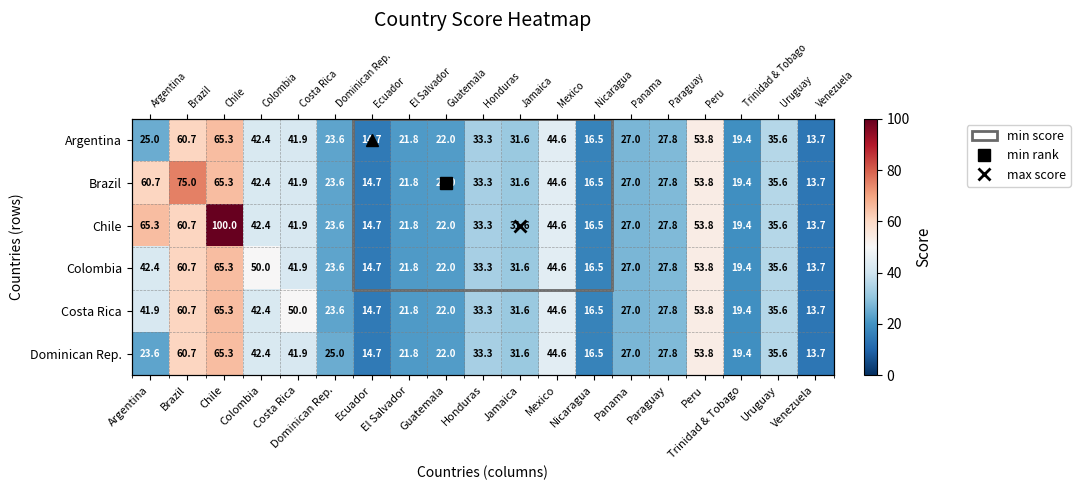

At how many categories does at least one series exceed 25?

12